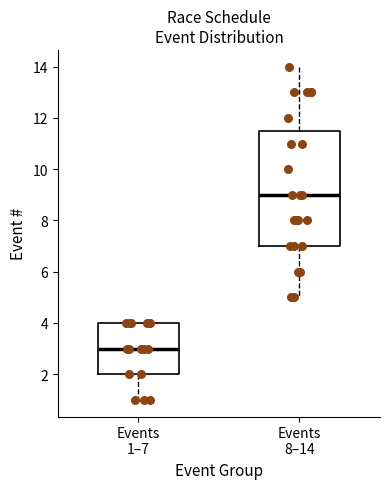

Reading left to right, read every box against the y-axis: the position of its median line, the range the box covers, and the ends of its whiskers. The values are not printed on the chart, so give them approximately, as read against the axis.

Events 1–7: median 3.0, box 2.0 to 4.0, whiskers 1.0 to 4.0
Events 8–14: median 9.0, box 7.0 to 11.6, whiskers 5.0 to 14.0